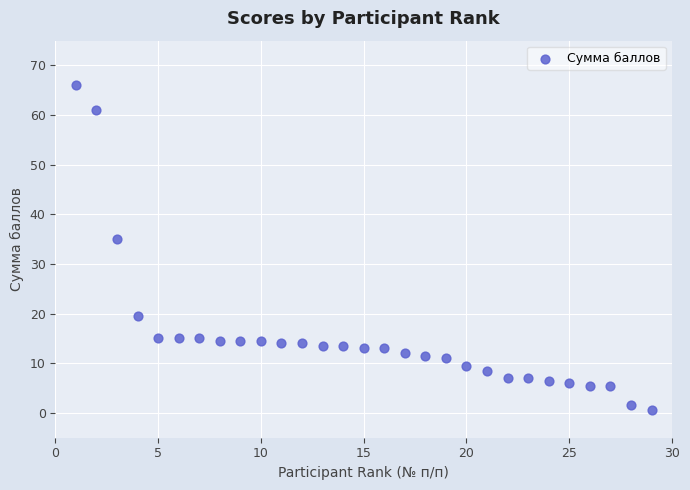

What is the range of X values (max minus min)?

28.0